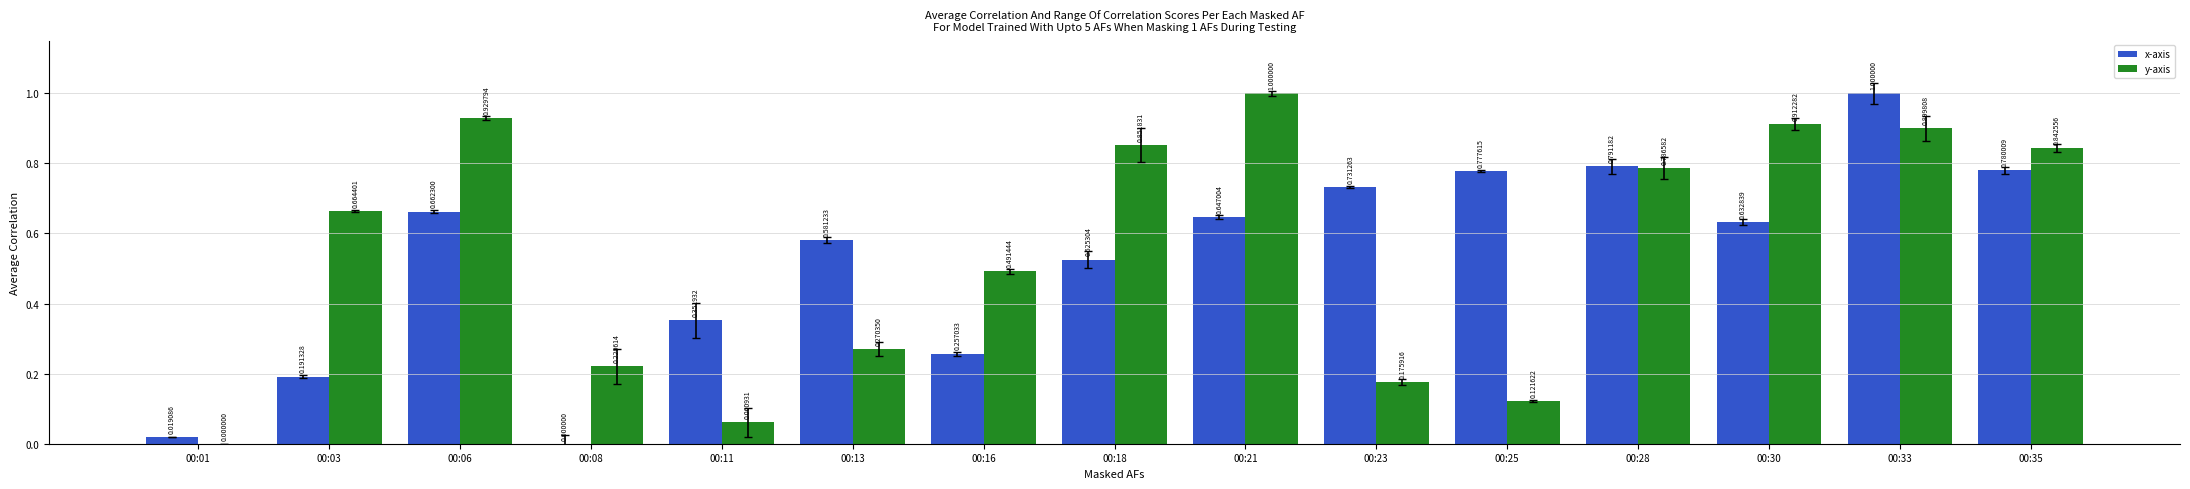

At which category is the sum across all series the highest?

00:33